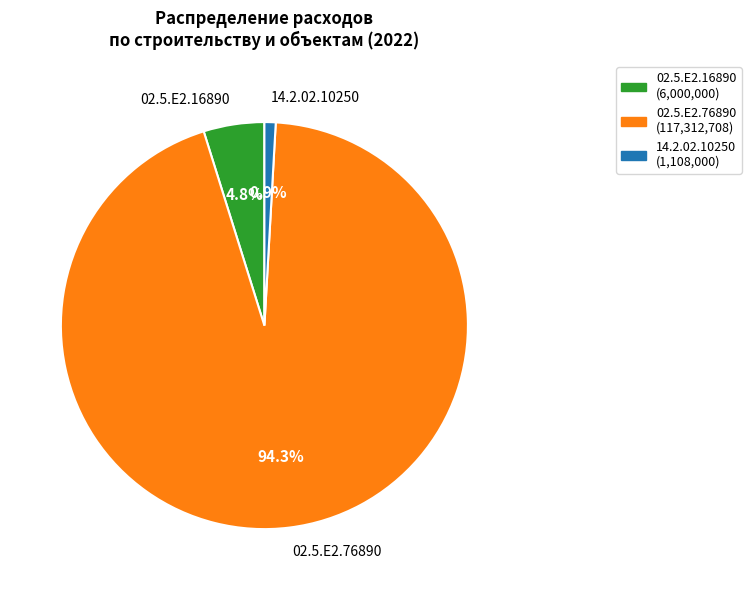

Between 02.5.Е2.76890 and 02.5.Е2.16890, which is larger?

02.5.Е2.76890